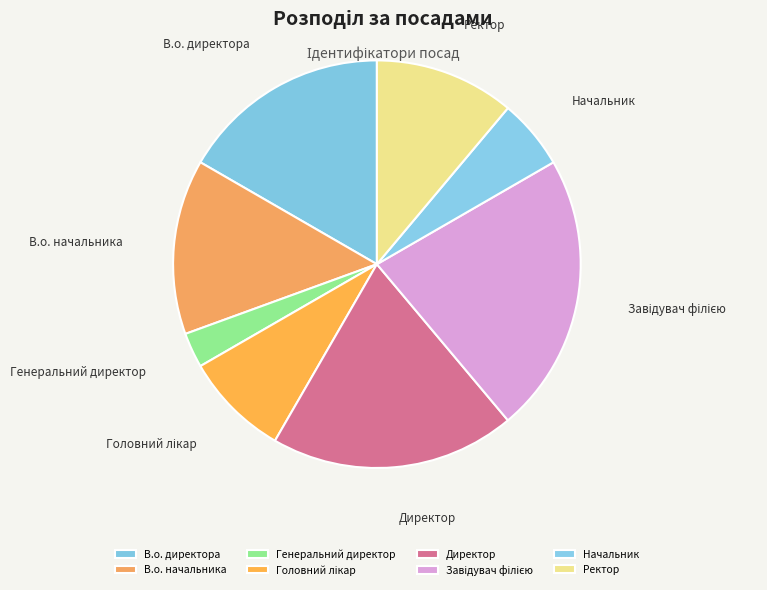

Does Ректор represent more than half of the total?

No